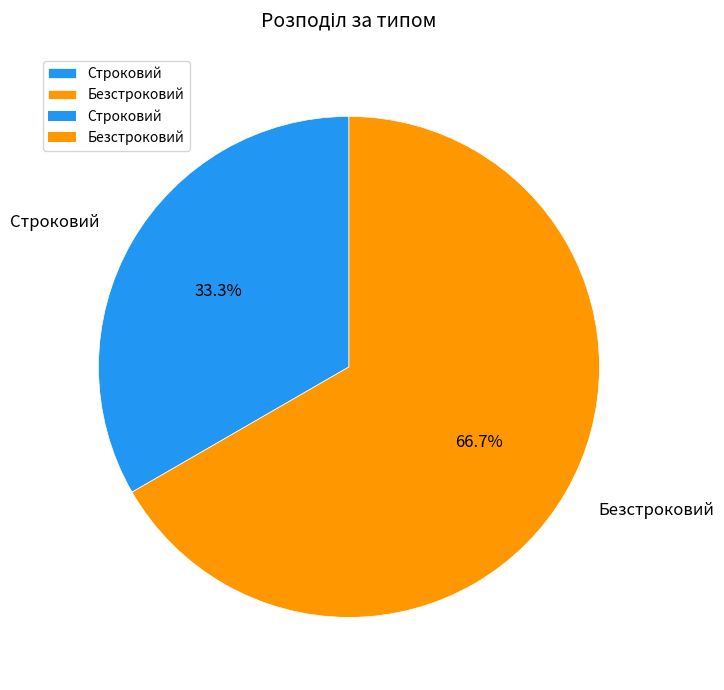

Approximately how many times larger is the value at Строковий compared to Безстроковий?

0.5